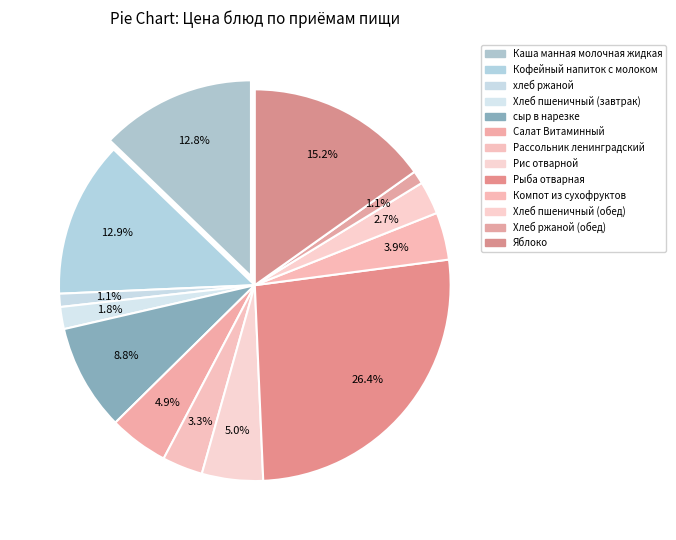

True or false: Рис отварной accounts for 17% of the total.

False